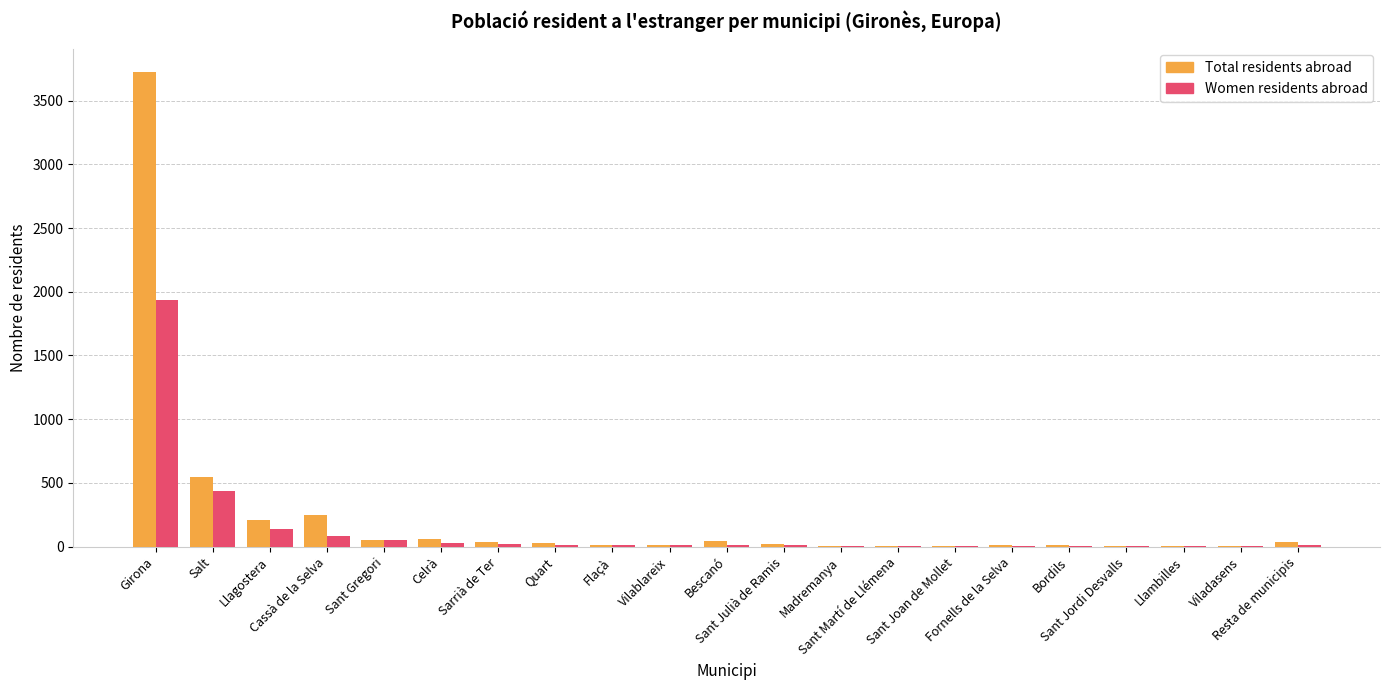

What is the greatest value displayed?

3722